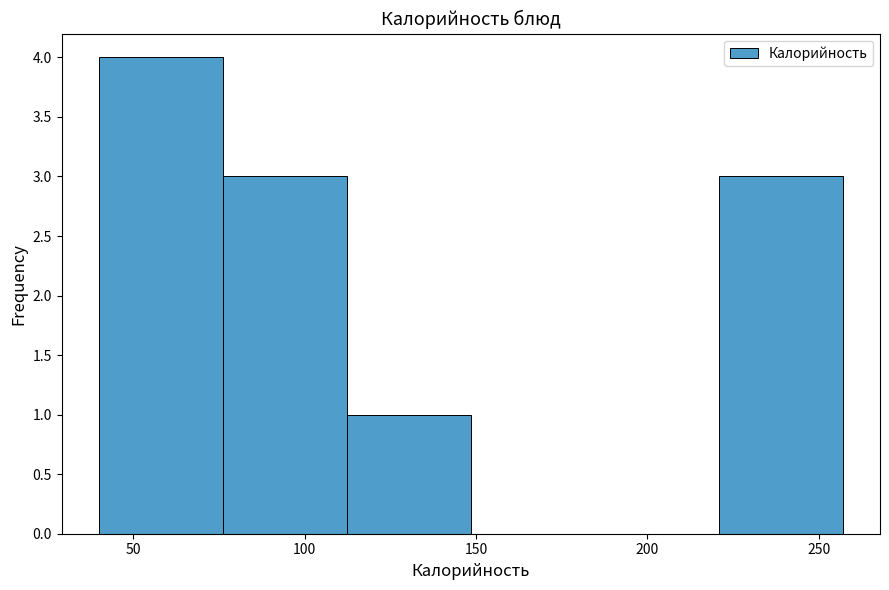

Reading left to right, list every bar in this chart as the range it spans on the x-axis followed by its height. Neither the bar edges nor the heights are printed on the chart, so give them approximately, as read against the axes.

40 to 75: 4
75 to 110: 3
110 to 150: 1
150 to 185: 0
185 to 220: 0
220 to 255: 3